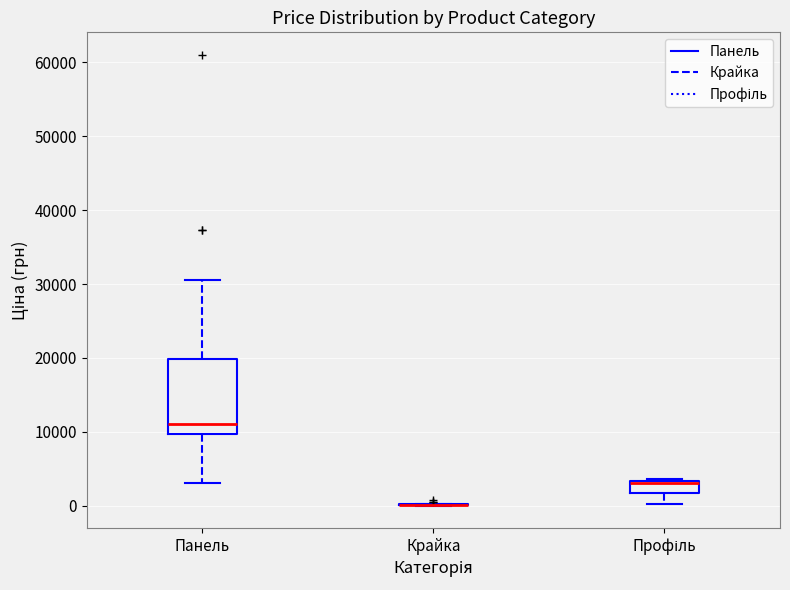

Which box is the tallest, from its lower edge to its upper edge?

Панель